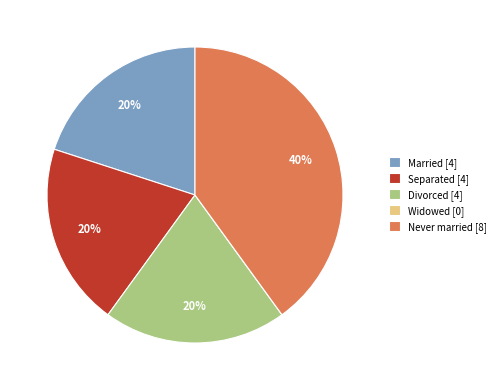

To the nearest percent, what is the average slice percentage?

20%